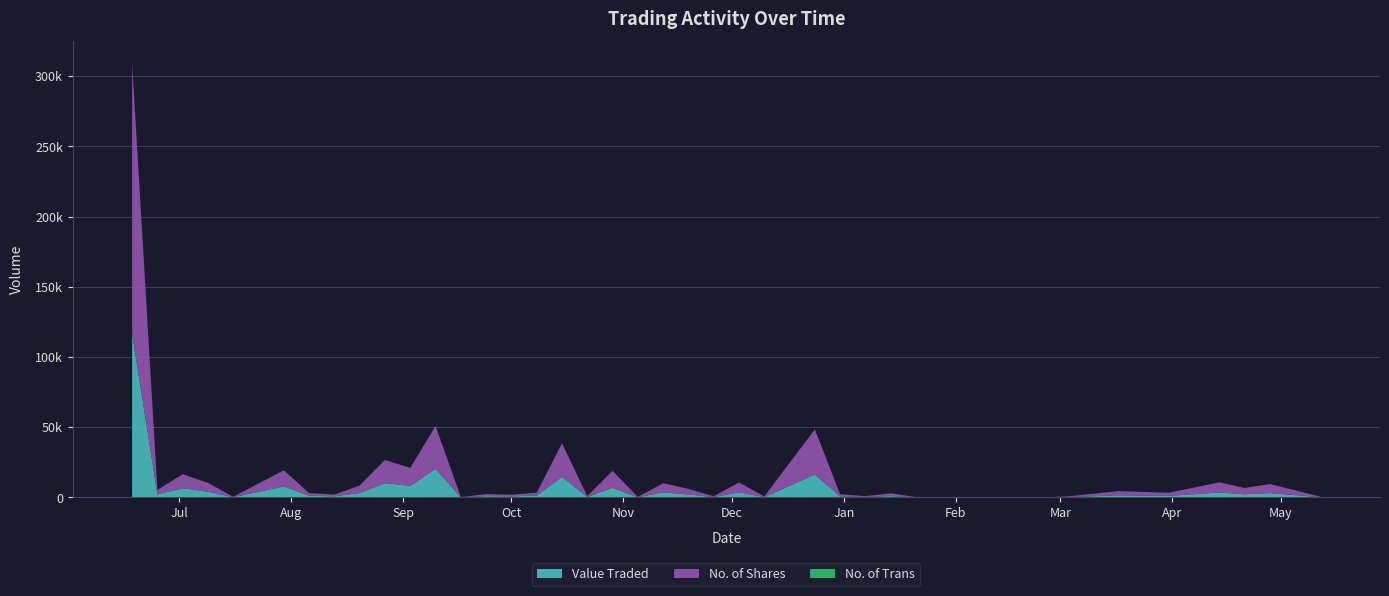

Reading right to left, list all the values displayed in this chart.

Value Traded: 12/05/2024=170	28/04/2024=3106	21/04/2024=2225	14/04/2024=3552	31/03/2024=1127	17/03/2024=1500	03/03/2024=260	25/02/2024=24	11/02/2024=30	04/02/2024=97	21/01/2024=79	14/01/2024=980	07/01/2024=319	31/12/2023=795	24/12/2023=16292	10/12/2023=260	03/12/2023=3658	26/11/2023=286	19/11/2023=2140	12/11/2023=3625	05/11/2023=148	29/10/2023=6887	22/10/2023=351	15/10/2023=14697	08/10/2023=1332	01/10/2023=781	24/09/2023=956	17/09/2023=85	10/09/2023=20402	03/09/2023=8274	27/08/2023=10161	20/08/2023=3208	13/08/2023=792	06/08/2023=1249	30/07/2023=7841	16/07/2023=193	09/07/2023=4100	02/07/2023=6584	25/06/2023=2155	18/06/2023=116551
No. of Shares: 12/05/2024=340	28/04/2024=6450	21/04/2024=4540	14/04/2024=7220	31/03/2024=2253	17/03/2024=3000	03/03/2024=500	25/02/2024=47	11/02/2024=57	04/02/2024=193	21/01/2024=154	14/01/2024=1950	07/01/2024=610	31/12/2023=1500	24/12/2023=32160	10/12/2023=500	03/12/2023=7050	26/11/2023=520	19/11/2023=4000	12/11/2023=6500	05/11/2023=250	29/10/2023=12083	22/10/2023=616	15/10/2023=23883	08/10/2023=2050	01/10/2023=1166	24/09/2023=1456	17/09/2023=127	10/09/2023=30450	03/09/2023=12773	27/08/2023=16499	20/08/2023=5307	13/08/2023=1238	06/08/2023=1857	30/07/2023=11488	16/07/2023=302	09/07/2023=6251	02/07/2023=9943	25/06/2023=3242	18/06/2023=192664
No. of Trans: 12/05/2024=1	28/04/2024=6	21/04/2024=11	14/04/2024=7	31/03/2024=5	17/03/2024=4	03/03/2024=2	25/02/2024=1	11/02/2024=1	04/02/2024=1	21/01/2024=3	14/01/2024=3	07/01/2024=4	31/12/2023=1	24/12/2023=23	10/12/2023=1	03/12/2023=9	26/11/2023=2	19/11/2023=4	12/11/2023=9	05/11/2023=1	29/10/2023=10	22/10/2023=2	15/10/2023=16	08/10/2023=3	01/10/2023=1	24/09/2023=3	17/09/2023=1	10/09/2023=6	03/09/2023=15	27/08/2023=37	20/08/2023=8	13/08/2023=5	06/08/2023=13	30/07/2023=29	16/07/2023=2	09/07/2023=29	02/07/2023=33	25/06/2023=8	18/06/2023=69